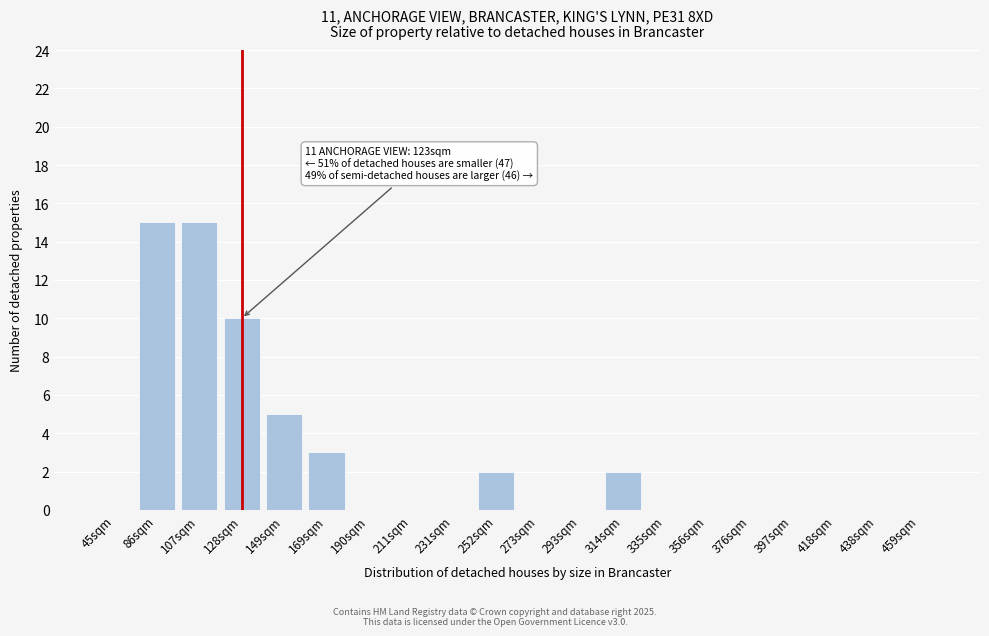

Reading left to right, what are all the values shown in this chart?

45sqm=0	86sqm=15	107sqm=15	128sqm=10	149sqm=5	169sqm=3	190sqm=0	211sqm=0	231sqm=0	252sqm=2	273sqm=0	293sqm=0	314sqm=2	335sqm=0	356sqm=0	376sqm=0	397sqm=0	418sqm=0	438sqm=0	459sqm=0